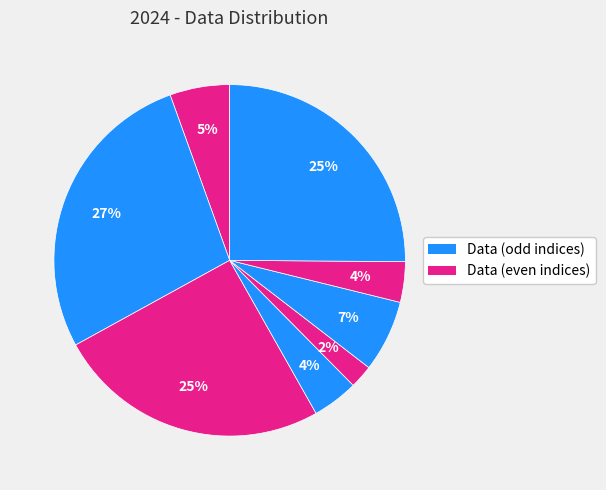

How many slices are in this pie chart?

8